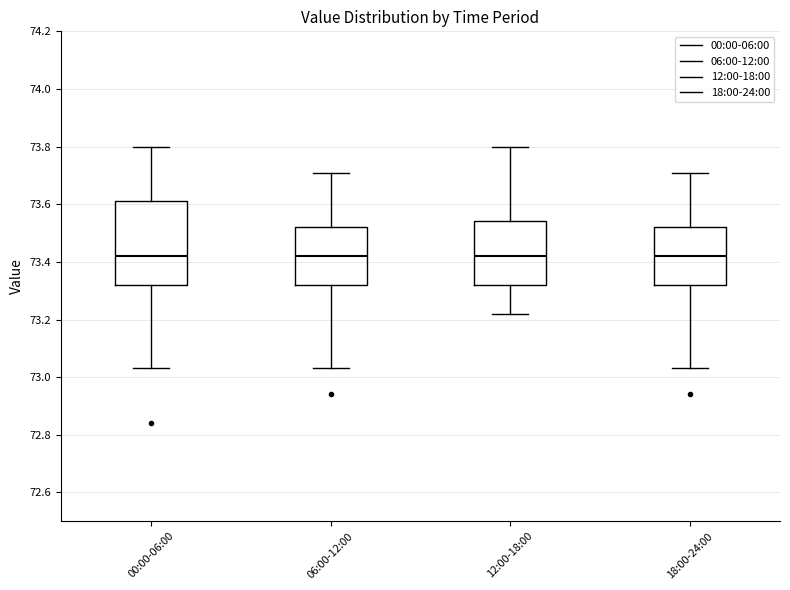

Which box is the tallest, from its lower edge to its upper edge?

00:00-06:00